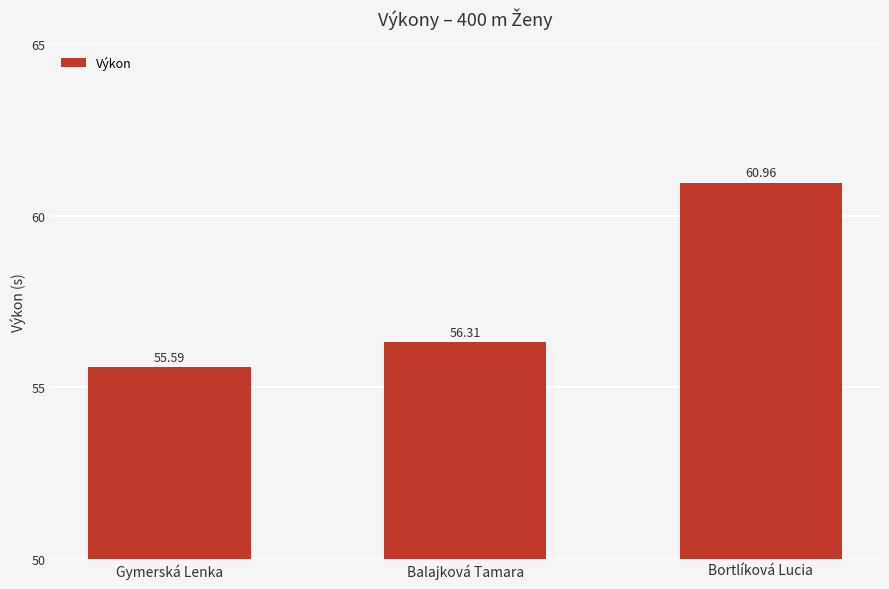

List the labels in order of value, smallest first.

Gymerská Lenka, Balajková Tamara, Bortlíková Lucia